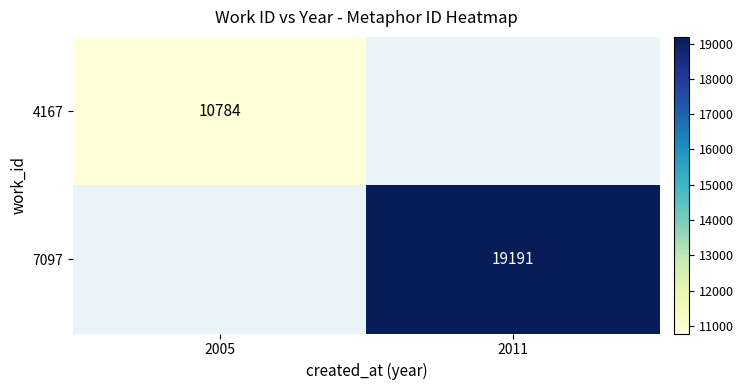

At how many categories does at least one series exceed 14022?

1